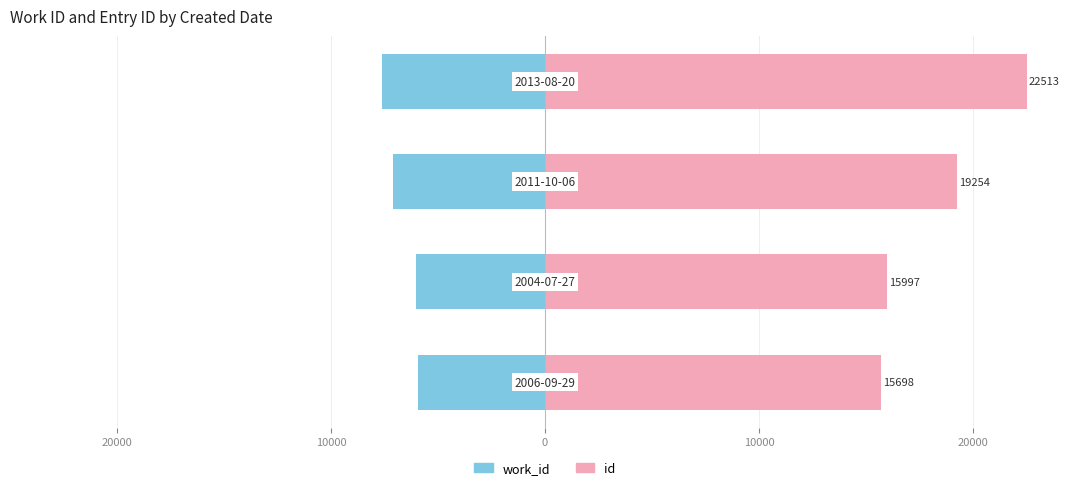

How many bars are there in total?

8